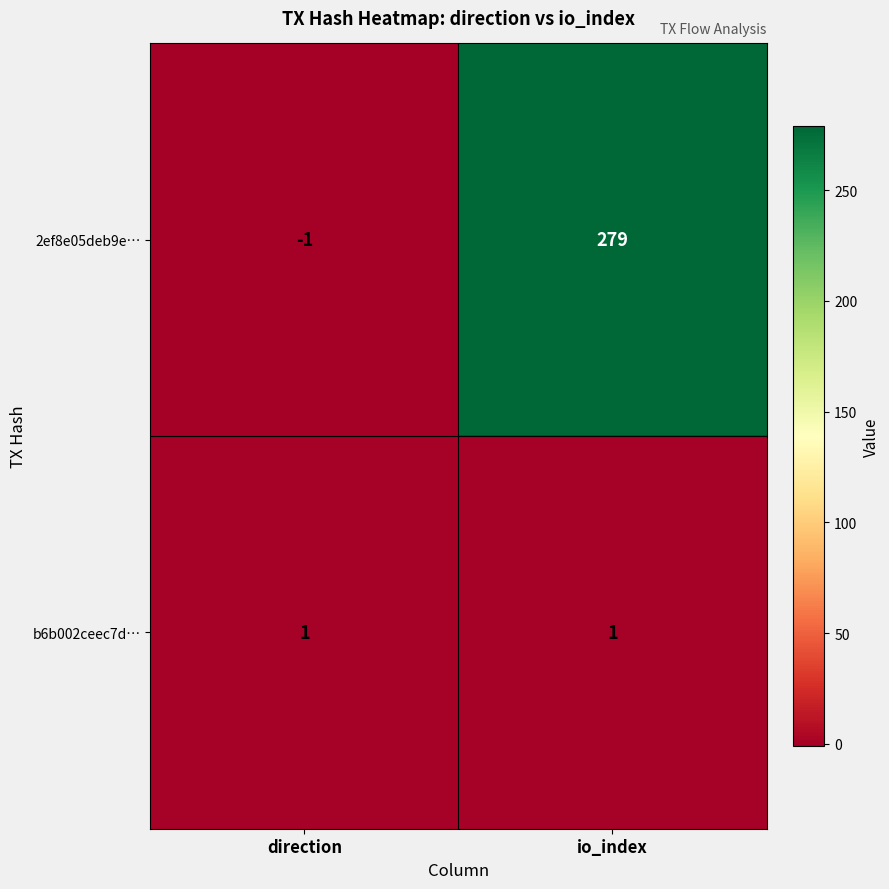

Reading left to right, extract all data points from this chart.

2ef8e05deb9e…: direction=-1	io_index=279
b6b002ceec7d…: direction=1	io_index=1